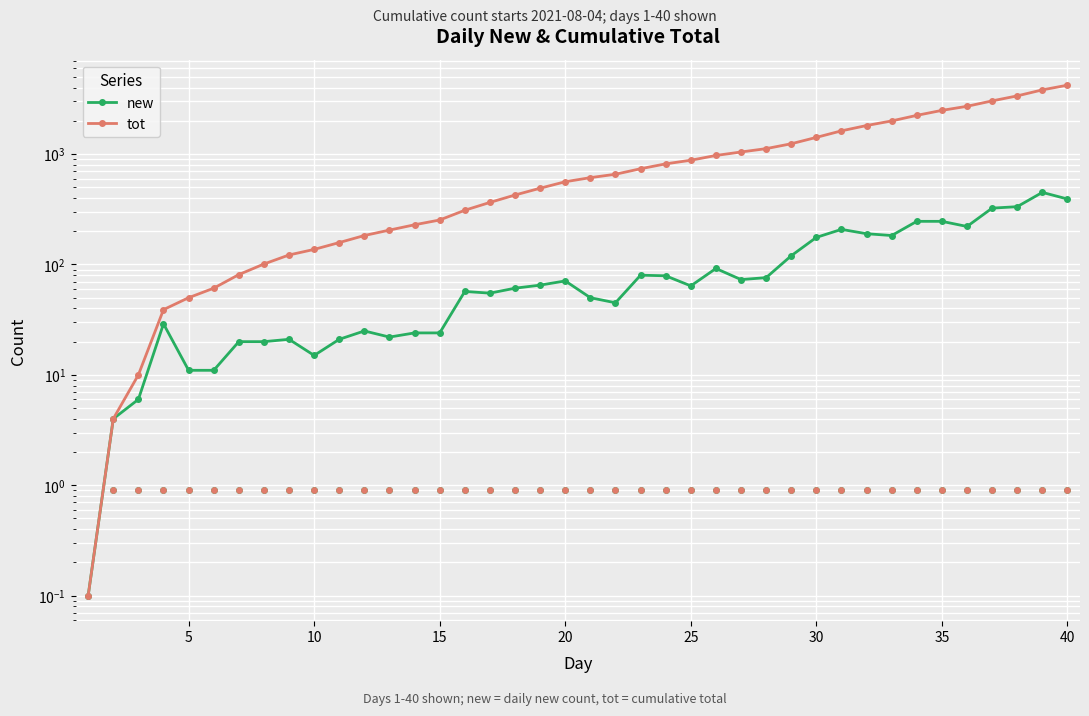

Which series reaches the minimum Y coordinate?

new